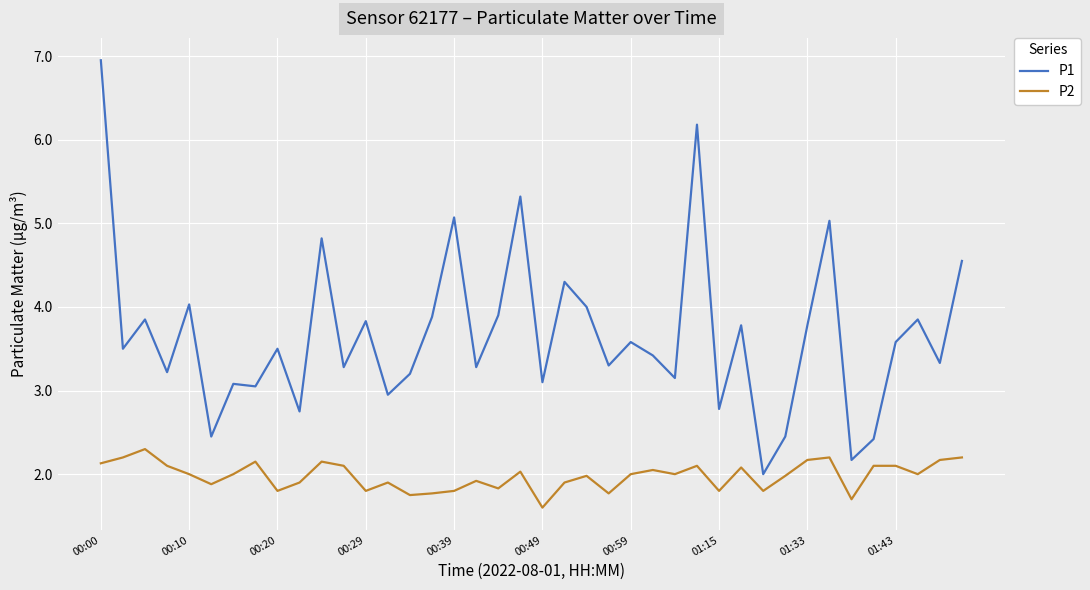

True or false: P1 and P2 cross at least once.

False